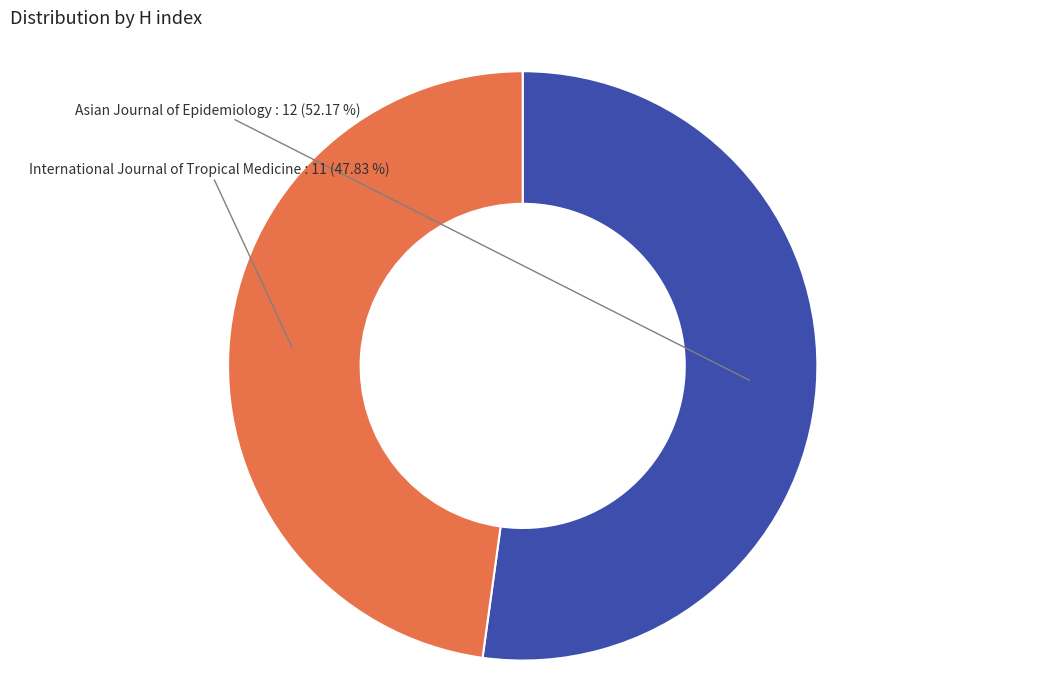

Is there any slice that represents more than half of the pie?

Yes